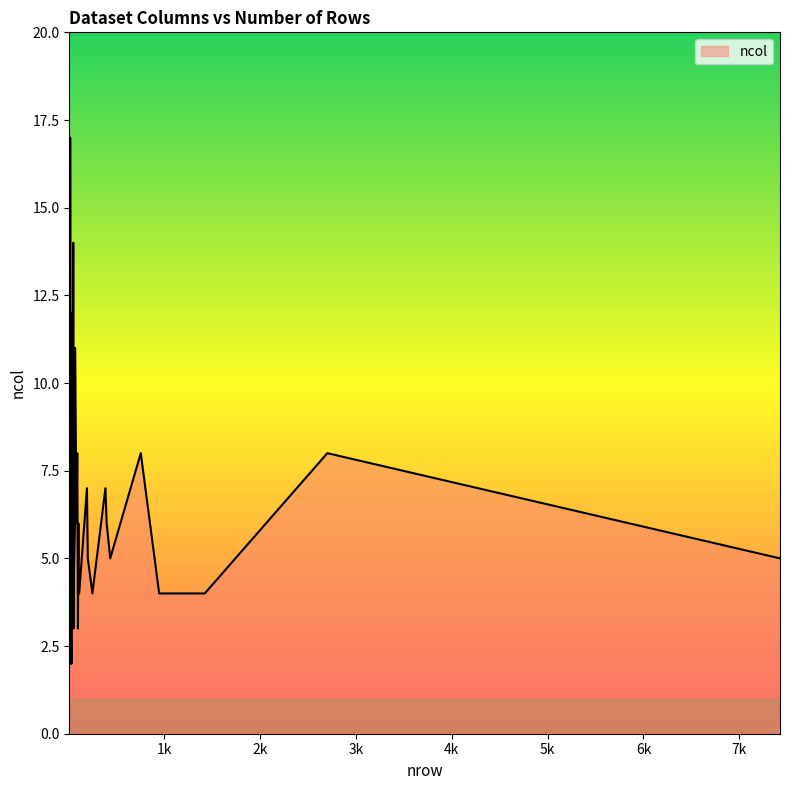

How many lines are shown in the chart?

1